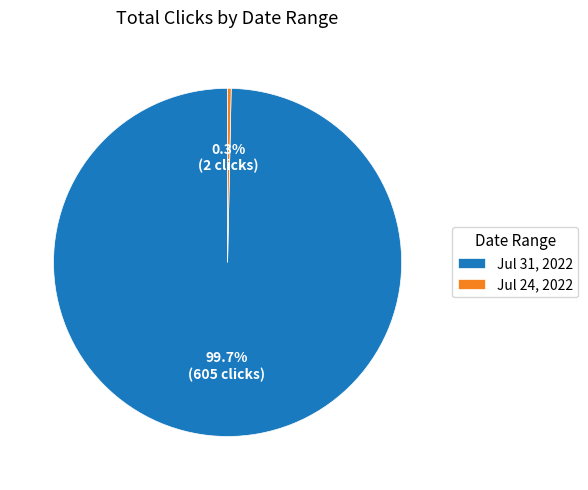

Between Jul 24, 2022 and Jul 31, 2022, which is larger?

Jul 31, 2022